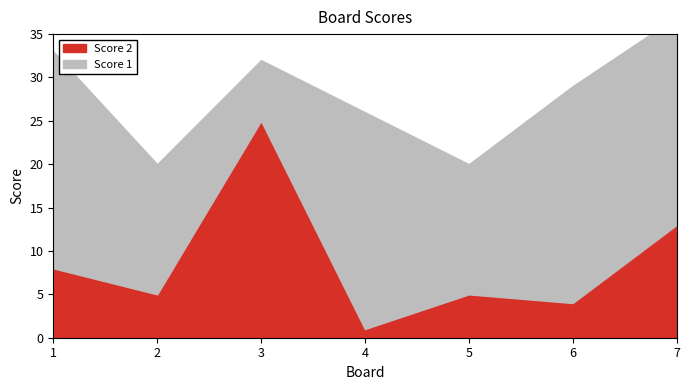

Where is the first local maximum for Score 2?

3